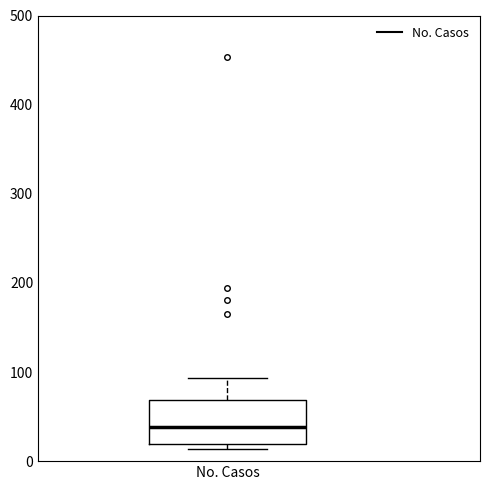

Where is the upper edge of the box for No. Casos on the y-axis? The values are not printed on the chart, so give them approximately, as read against the axis.

70